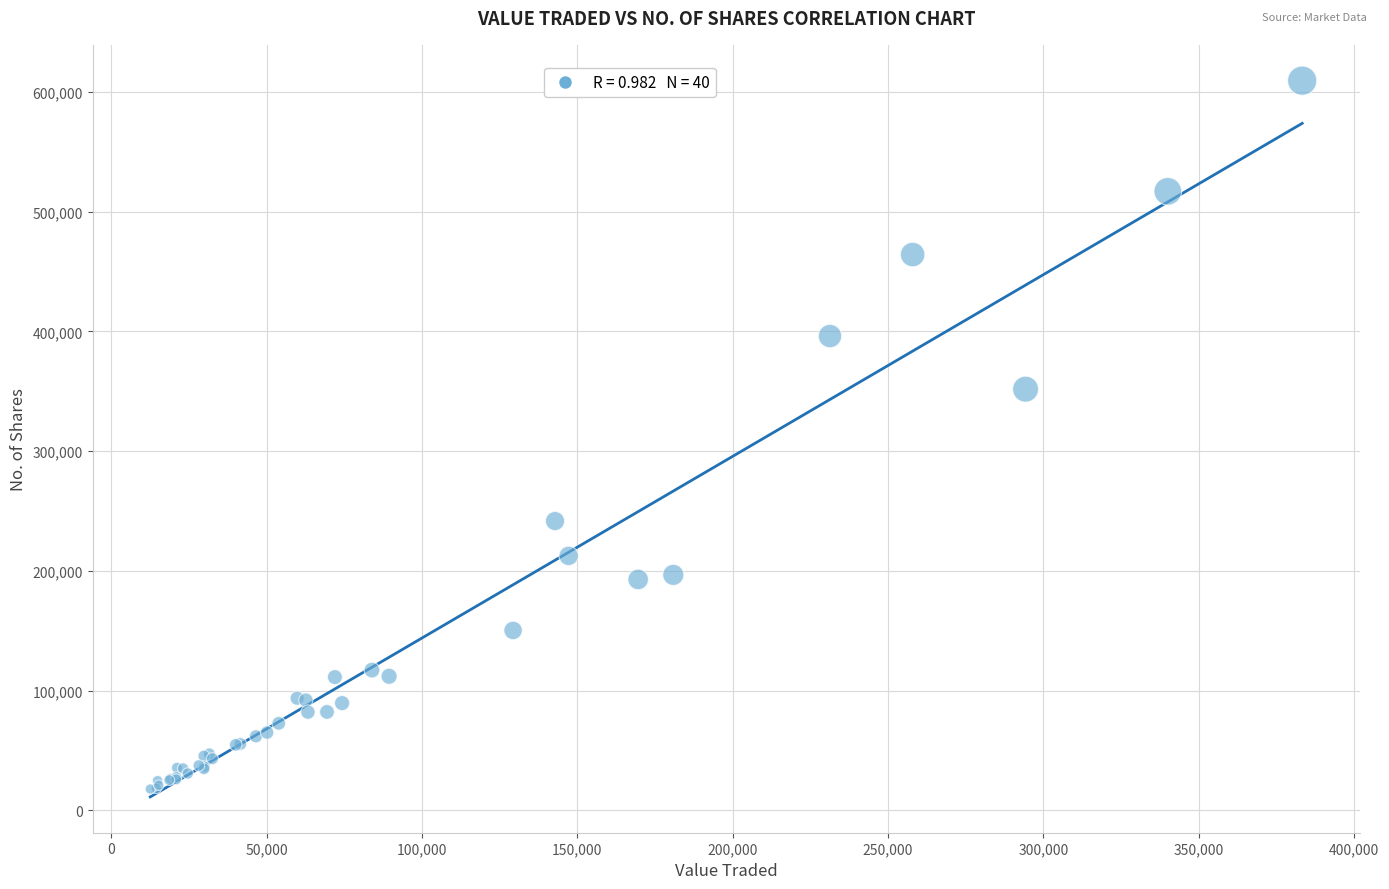

What Y value in the scatter plot is closest to 313625?

351758